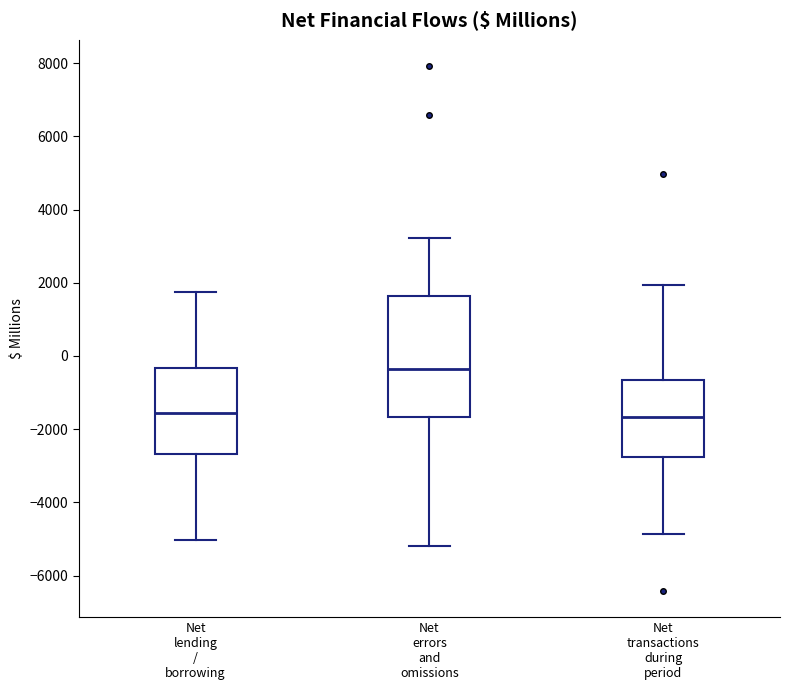

Reading left to right, read every box against the y-axis: the position of its median line, the range the box covers, and the ends of its whiskers. The values are not printed on the chart, so give them approximately, as read against the axis.

Net lending / borrowing: median -1600, box -2600 to -400, whiskers -5000 to 1800
Net errors and omissions: median -400, box -1600 to 1600, whiskers -5200 to 3200
Net transactions during period: median -1600, box -2800 to -600, whiskers -4800 to 2000